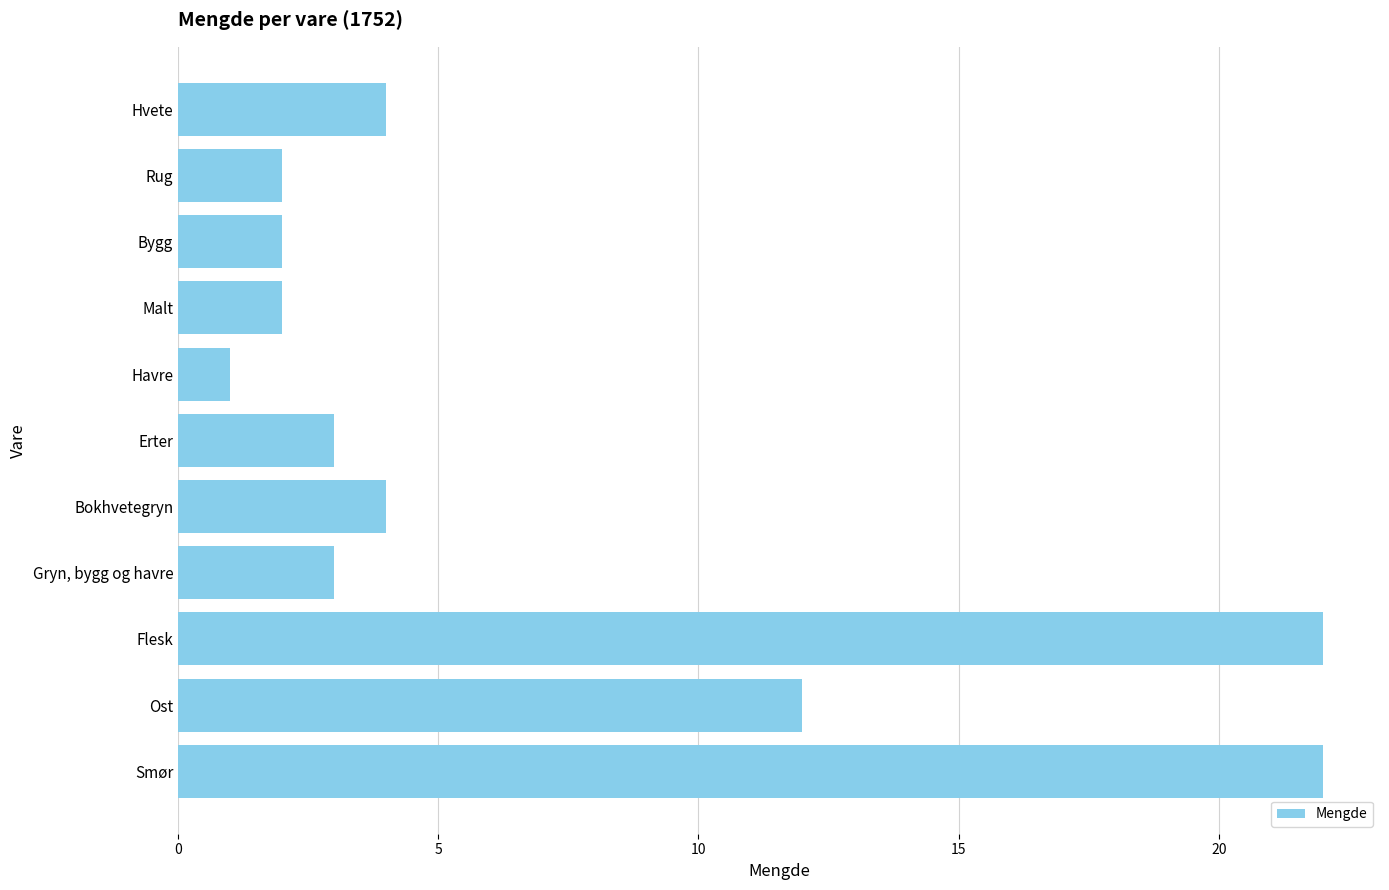

How many bars are there in total?

11